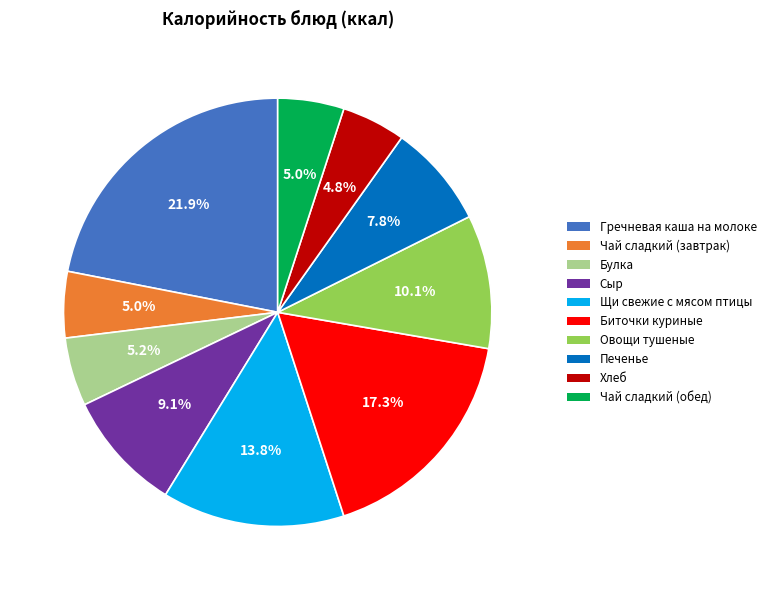

Which slice is the largest?

Гречневая каша на молоке